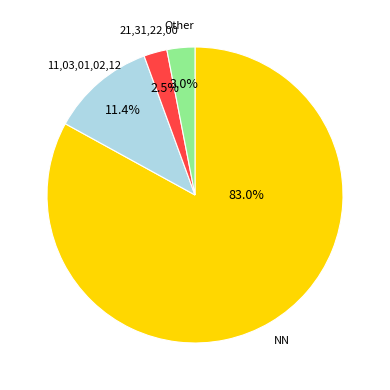

What is the majority slice?

NN